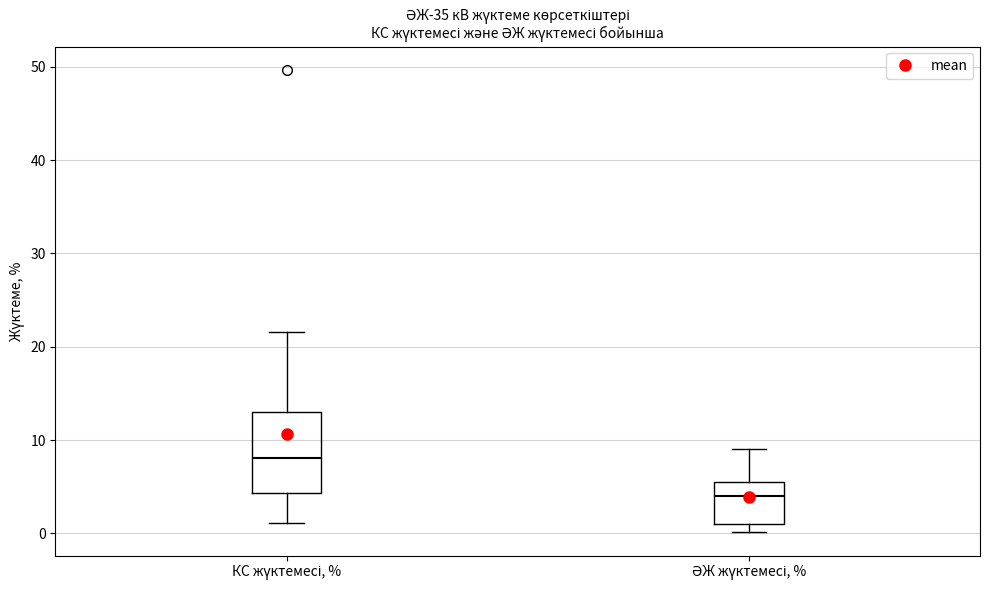

Which box is the tallest, from its lower edge to its upper edge?

КС жүктемесі, %